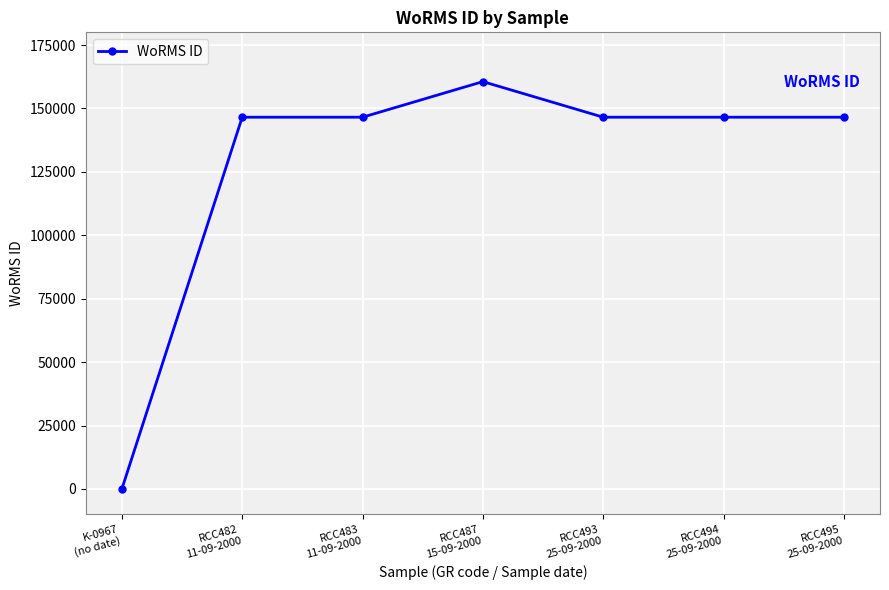

How many values are above zero?

6